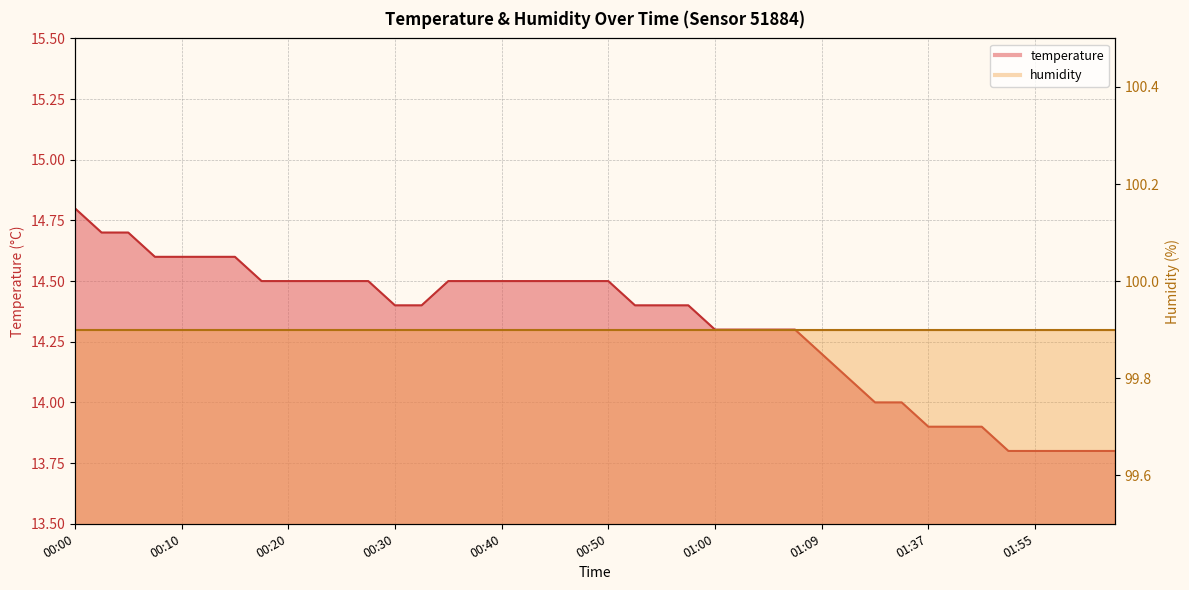

True or false: there are more than 2 points higher than both neighbors.

False